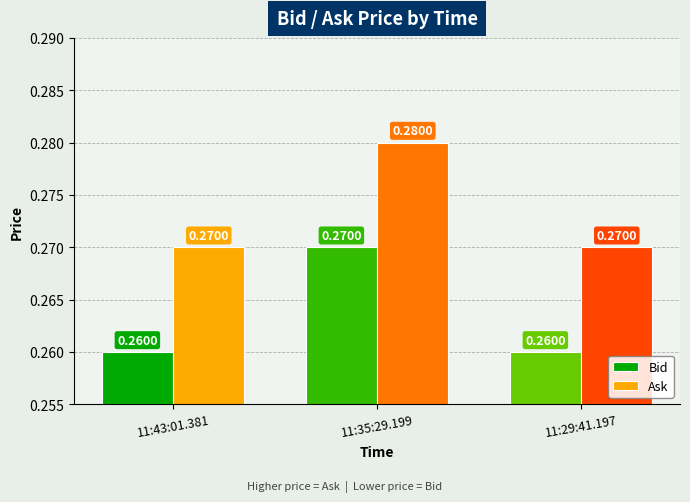

What is the sum of all Ask values?

0.8